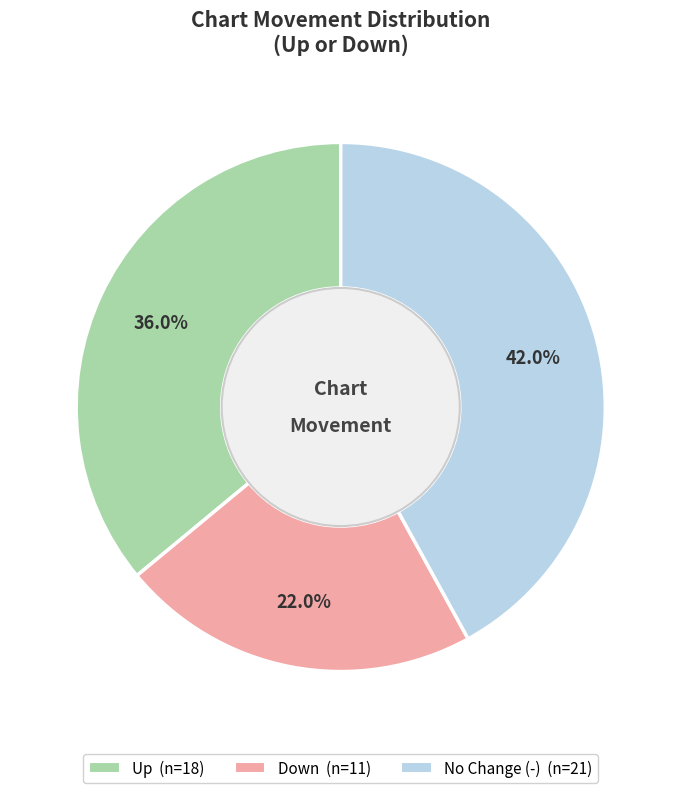

Does any single category account for the majority?

No